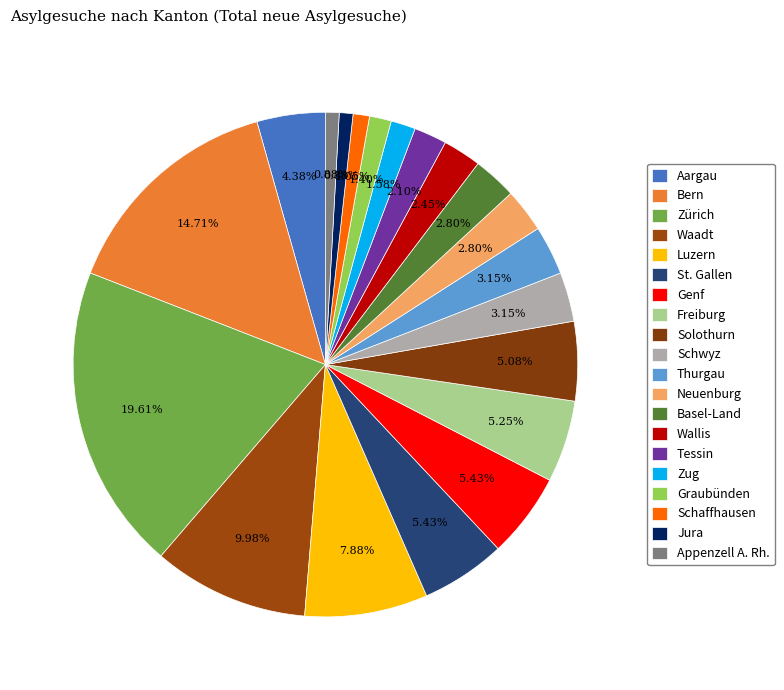

What percentage is the Aargau slice, to the nearest percent?

4%